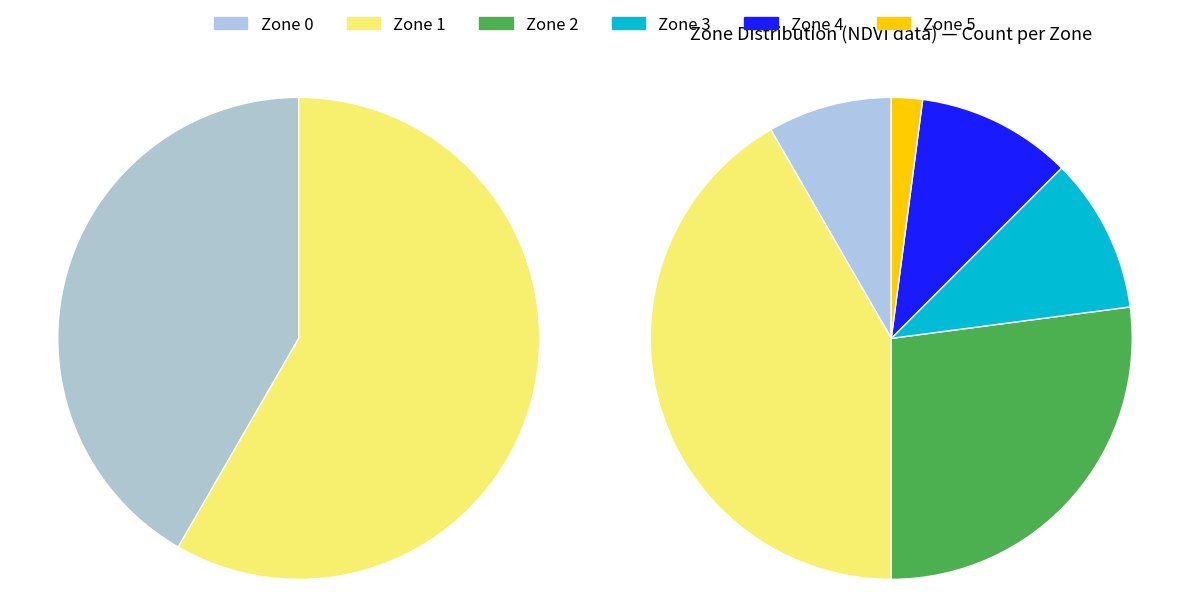

Which category has the smallest portion of the pie?

Zone 5